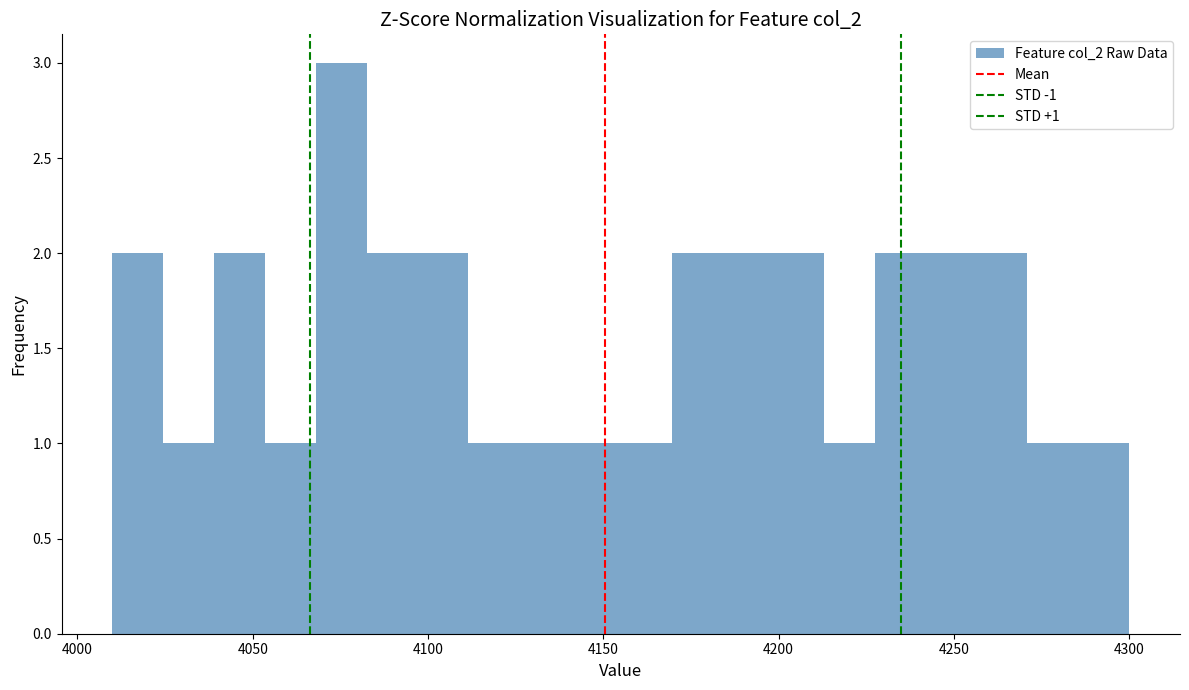

Around what value on the x-axis is the tallest bar? Give the approximate position of its centre, as read against the axis.

4075